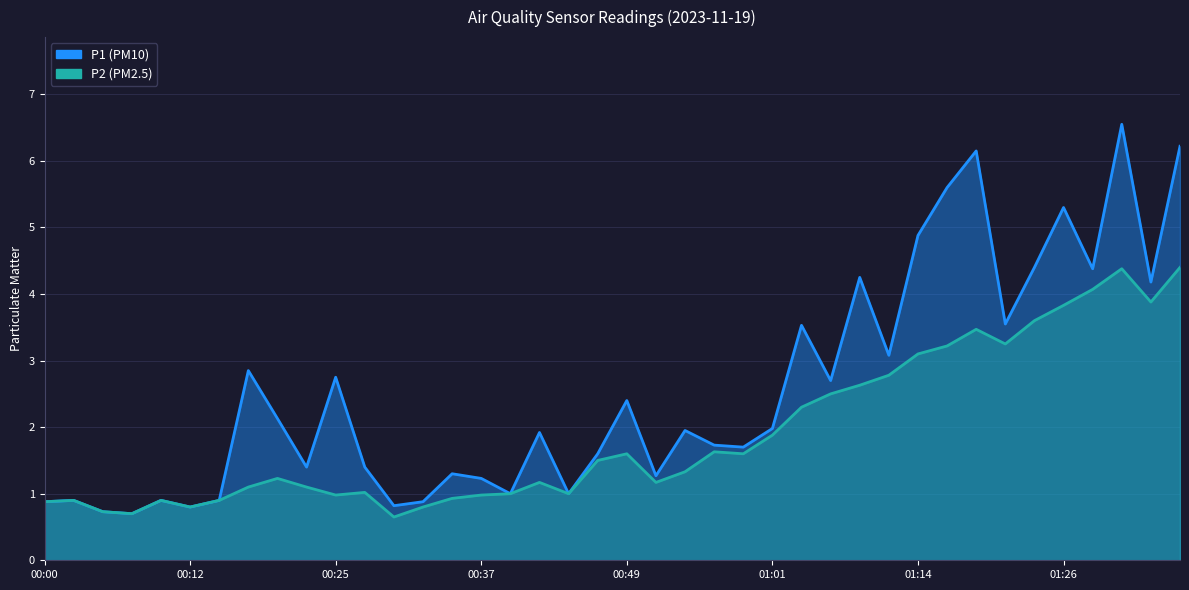

Rank the series at 00:12 from highest to lowest value.

P1, P2